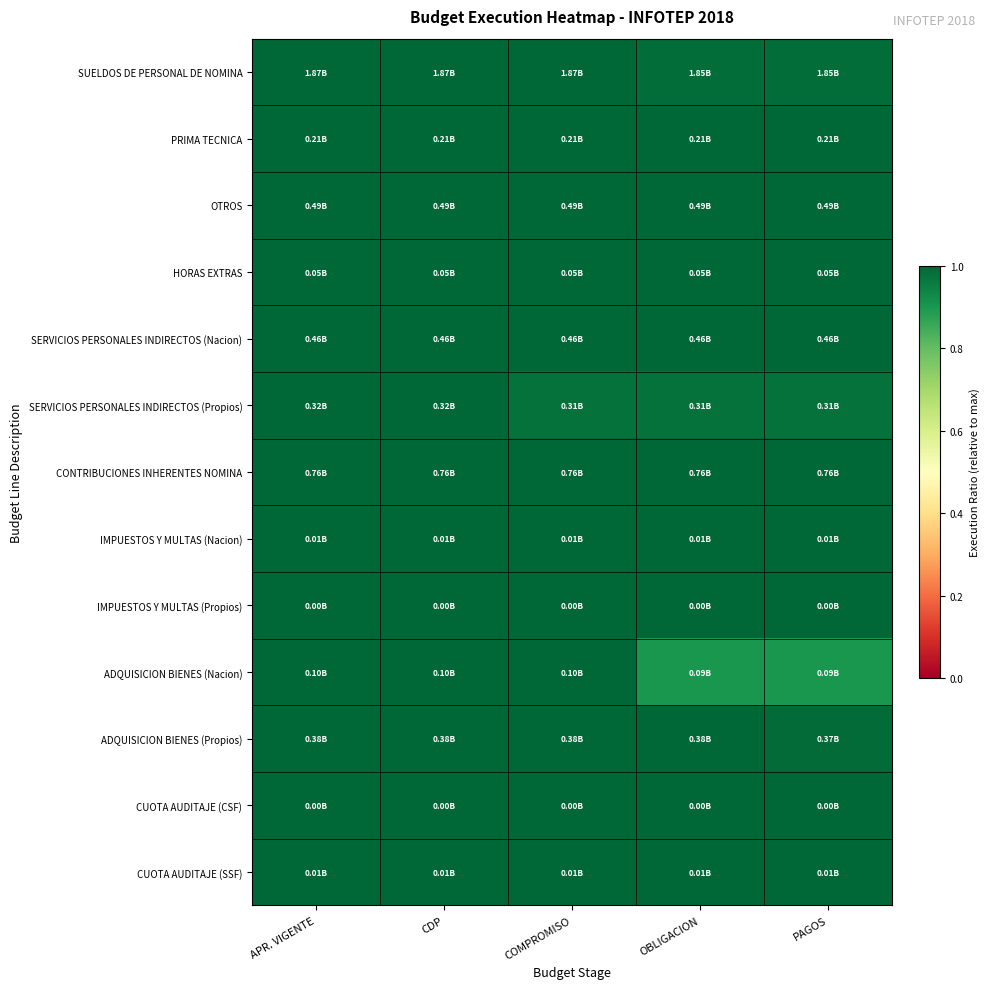

Reading left to right, transcribe all the data shown in this chart.

SUELDOS DE PERSONAL DE NOMINA: APR. VIGENTE=1.0	CDP=1.0	COMPROMISO=1.0	OBLIGACION=1.0	PAGOS=1.0
PRIMA TECNICA: APR. VIGENTE=1.0	CDP=1.0	COMPROMISO=1.0	OBLIGACION=1.0	PAGOS=1.0
OTROS: APR. VIGENTE=1.0	CDP=1.0	COMPROMISO=1.0	OBLIGACION=1.0	PAGOS=1.0
HORAS EXTRAS: APR. VIGENTE=1.0	CDP=1.0	COMPROMISO=1.0	OBLIGACION=1.0	PAGOS=1.0
SERVICIOS PERSONALES INDIRECTOS (Nacion): APR. VIGENTE=1.0	CDP=1.0	COMPROMISO=1.0	OBLIGACION=1.0	PAGOS=1.0
SERVICIOS PERSONALES INDIRECTOS (Propios): APR. VIGENTE=1.0	CDP=1.0	COMPROMISO=1.0	OBLIGACION=1.0	PAGOS=1.0
CONTRIBUCIONES INHERENTES NOMINA: APR. VIGENTE=1.0	CDP=1.0	COMPROMISO=1.0	OBLIGACION=1.0	PAGOS=1.0
IMPUESTOS Y MULTAS (Nacion): APR. VIGENTE=1.0	CDP=1.0	COMPROMISO=1.0	OBLIGACION=1.0	PAGOS=1.0
IMPUESTOS Y MULTAS (Propios): APR. VIGENTE=1.0	CDP=1.0	COMPROMISO=1.0	OBLIGACION=1.0	PAGOS=1.0
ADQUISICION BIENES (Nacion): APR. VIGENTE=1.0	CDP=1.0	COMPROMISO=1.0	OBLIGACION=0.9	PAGOS=0.9
ADQUISICION BIENES (Propios): APR. VIGENTE=1.0	CDP=1.0	COMPROMISO=1.0	OBLIGACION=1.0	PAGOS=1.0
CUOTA AUDITAJE (CSF): APR. VIGENTE=1.0	CDP=1.0	COMPROMISO=1.0	OBLIGACION=1.0	PAGOS=1.0
CUOTA AUDITAJE (SSF): APR. VIGENTE=1.0	CDP=1.0	COMPROMISO=1.0	OBLIGACION=1.0	PAGOS=1.0